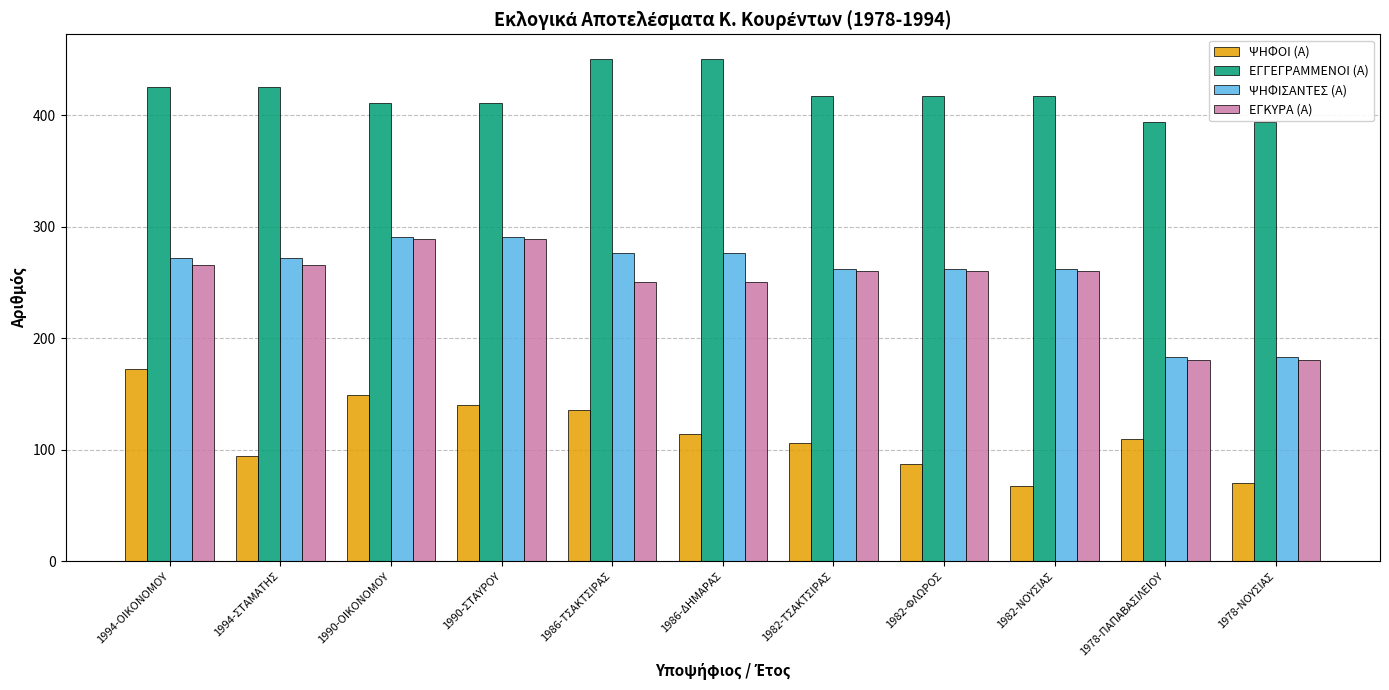

What is the sum of all ΕΓΚΥΡΑ (Α) values?

2750